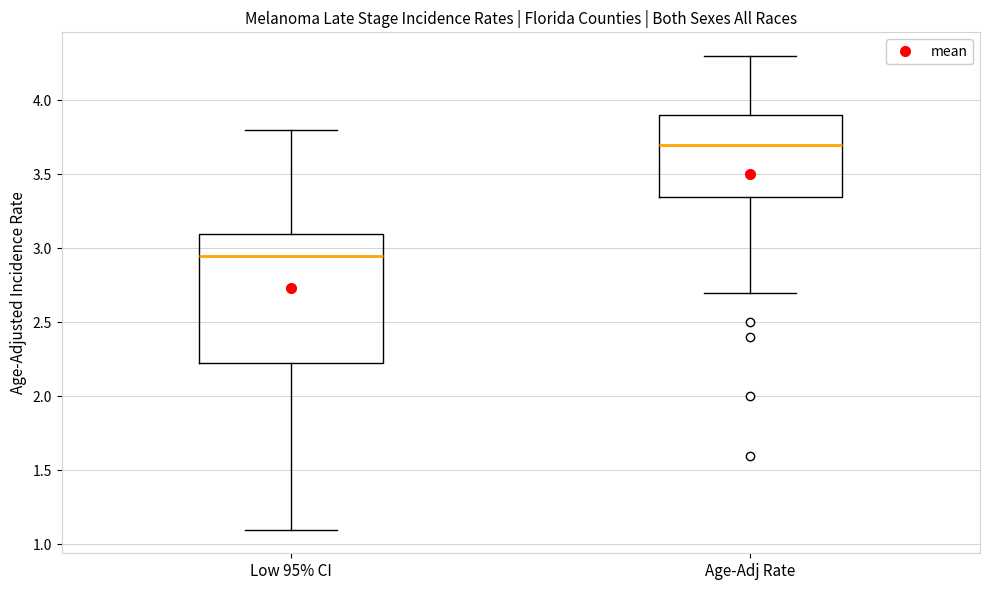

Which box is the tallest, from its lower edge to its upper edge?

Low 95% CI